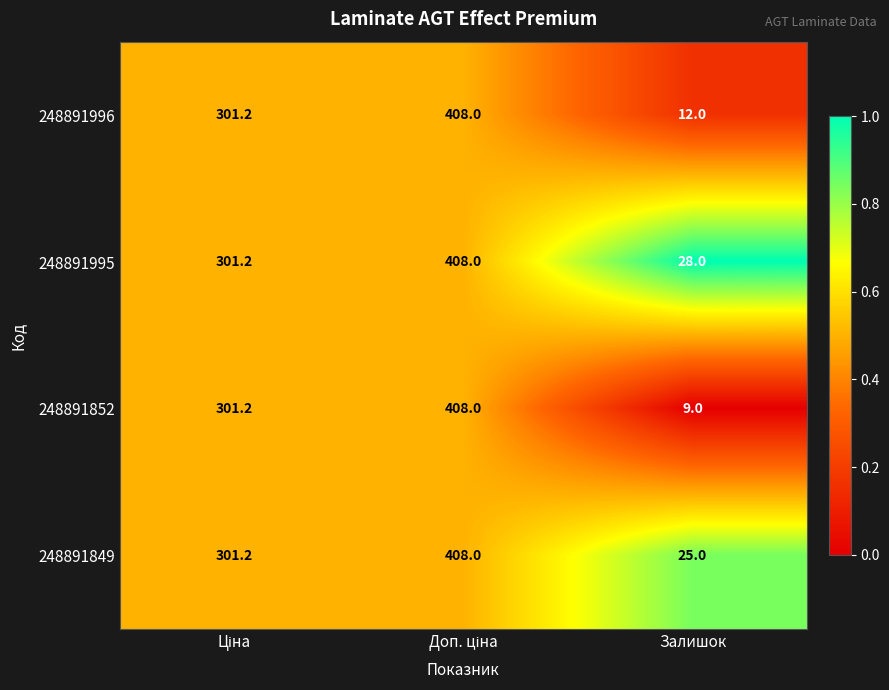

Rank the series at Залишок from highest to lowest value.

248891995, 248891849, 248891996, 248891852